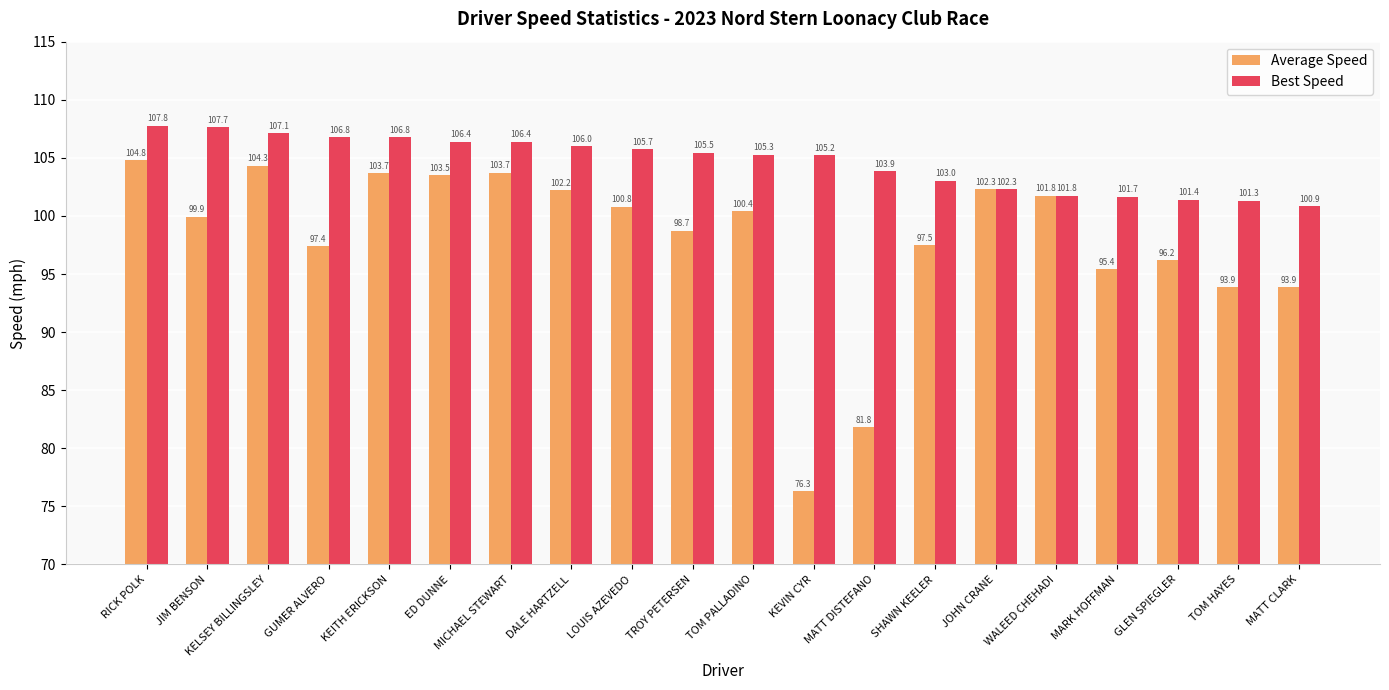

True or false: Average Speed has a value of 161.4 at TOM HAYES.

False